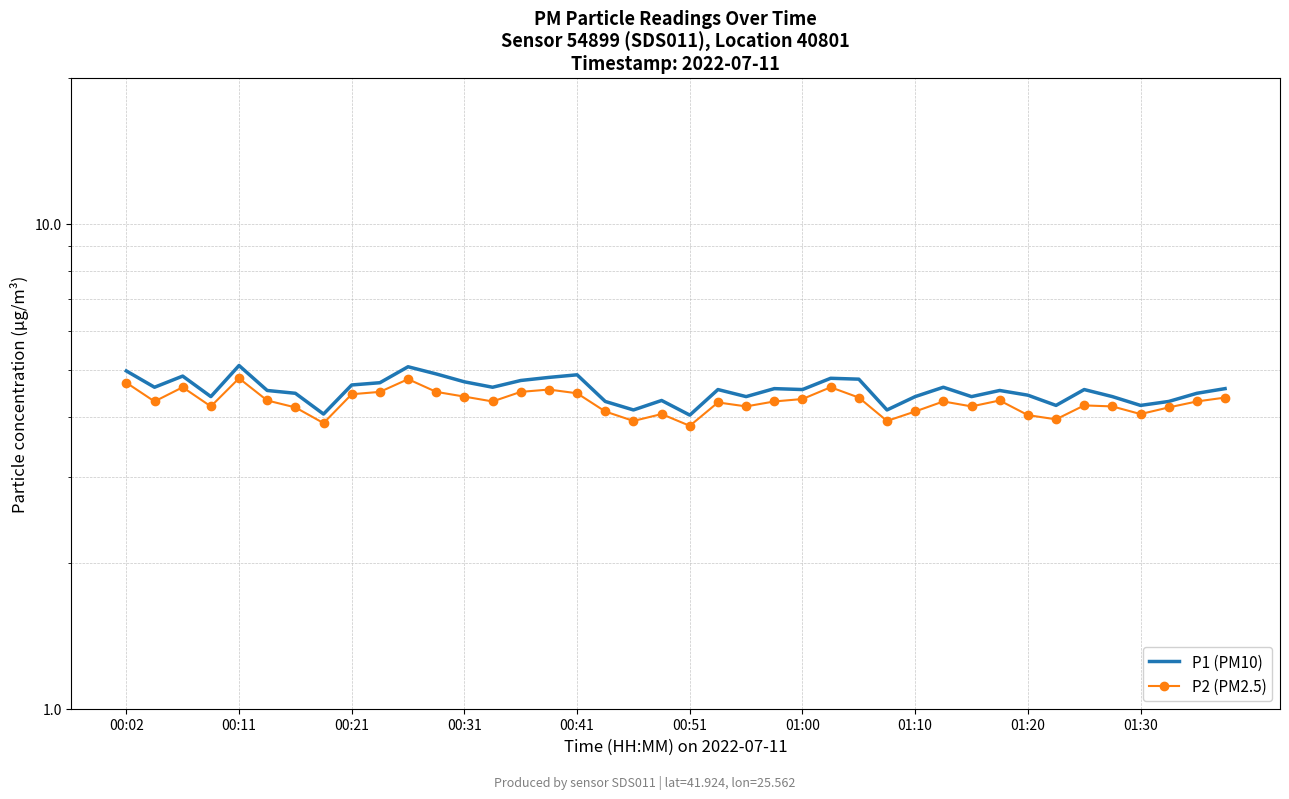

True or false: P2 (PM2.5) has more than 1 points higher than both neighbors.

True